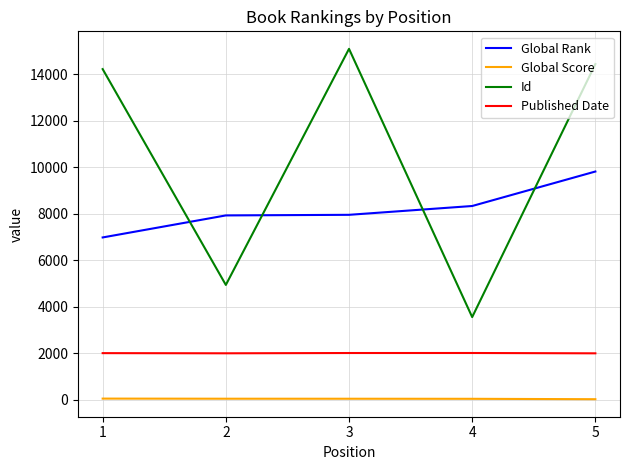

At which category does the chart reach its peak across all series?

3